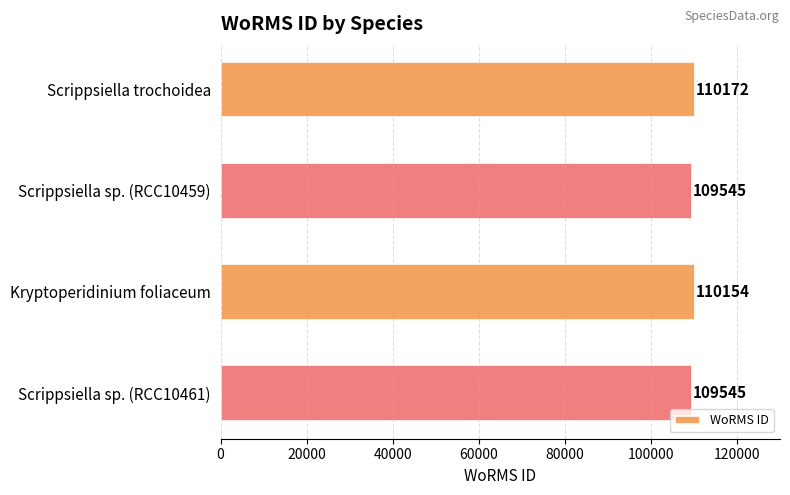

What is the difference between the maximum and second lowest values?

627